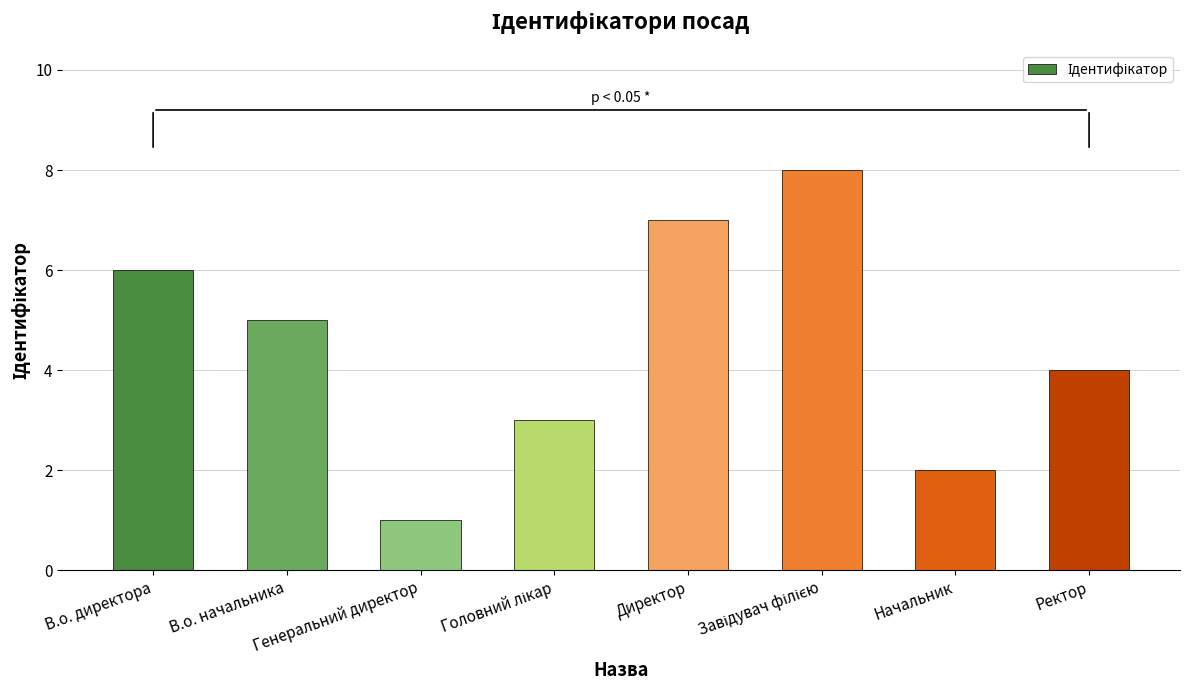

Between В.о. директора and Ректор, which is larger?

В.о. директора